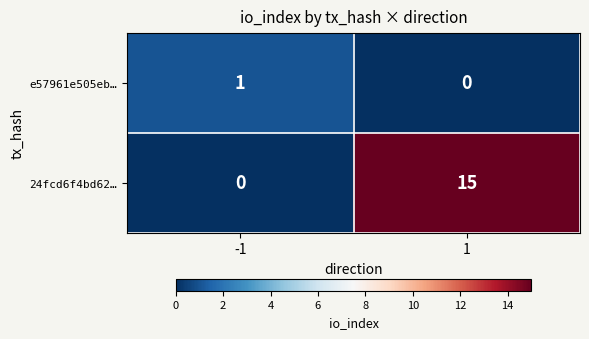

What is the sum of the 24fcd6f4bd62… values at -1 and 1?

15